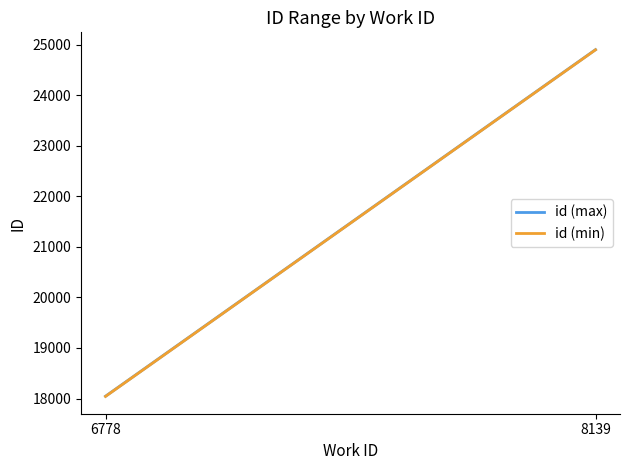

True or false: id (max) has a value of 18046 at 6778.

True